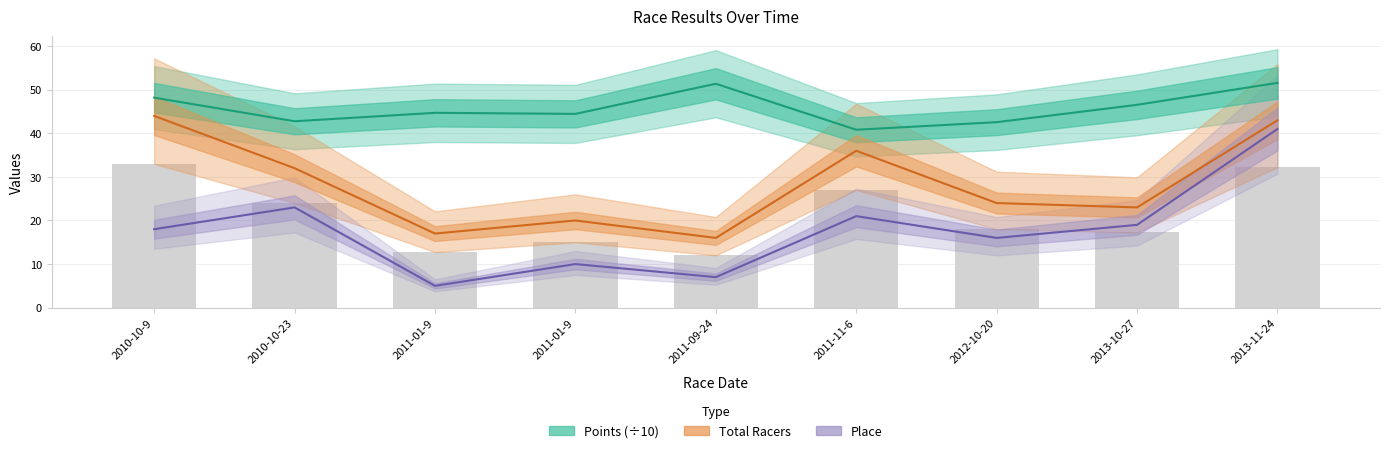

Which has a higher value, 2011-01-9 or 2012-10-20?

2011-01-9